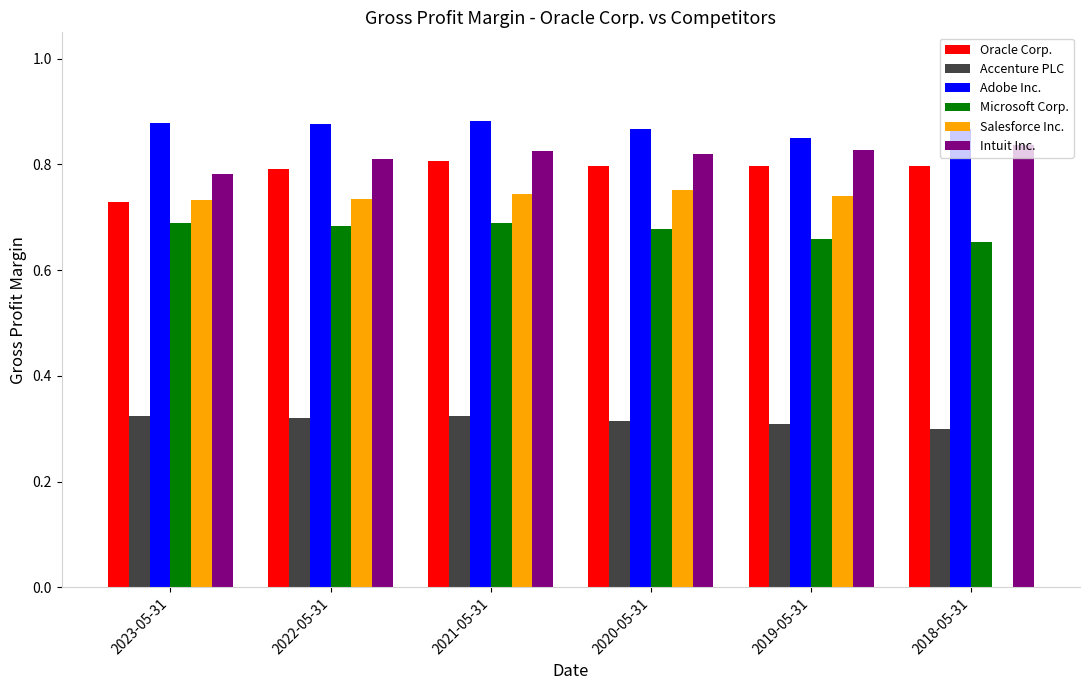

True or false: Salesforce Inc. has a value of 0.8 at 2020-05-31.

True